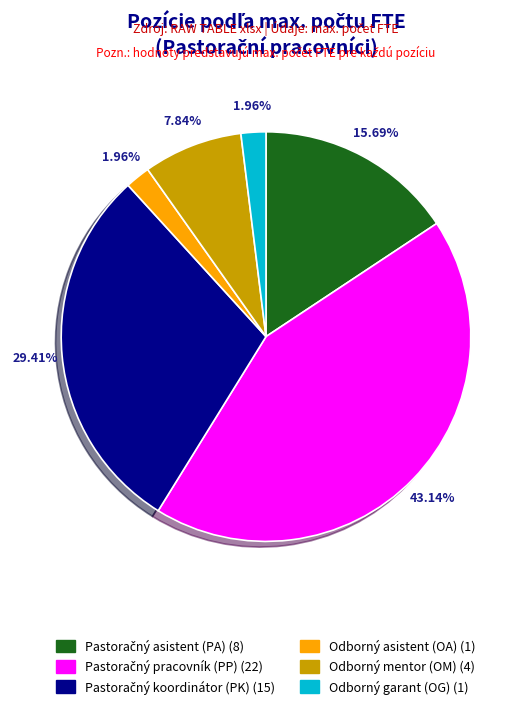

How many segments does this pie chart have?

6